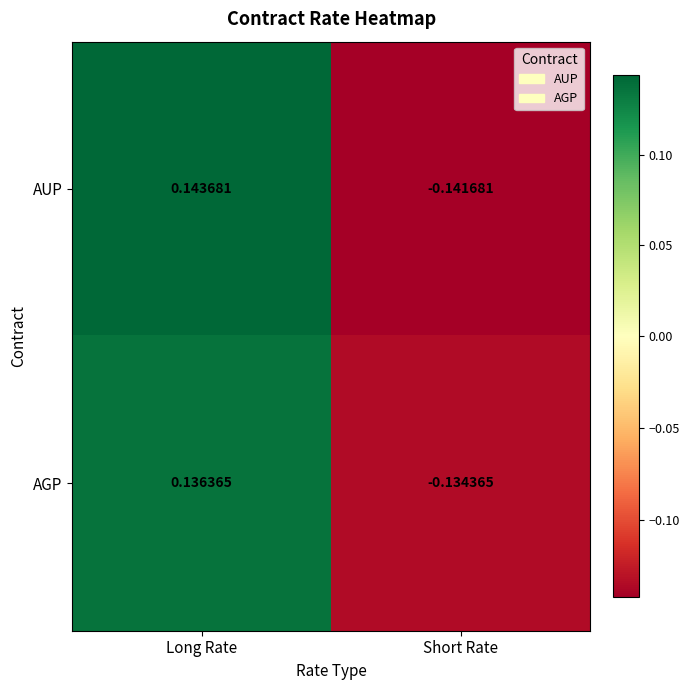

Rank the series by their maximum value, from highest to lowest.

AUP, AGP